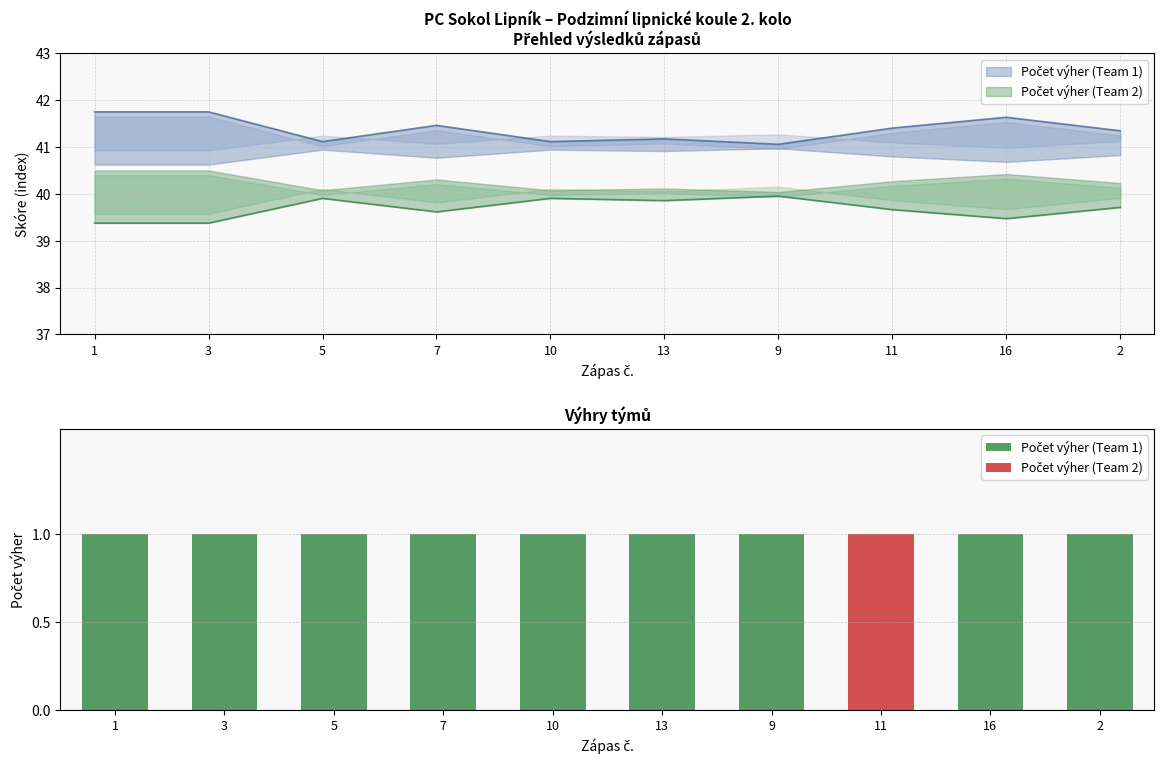

Which category has the lowest value in the Počet výher (Team 2) series?

1